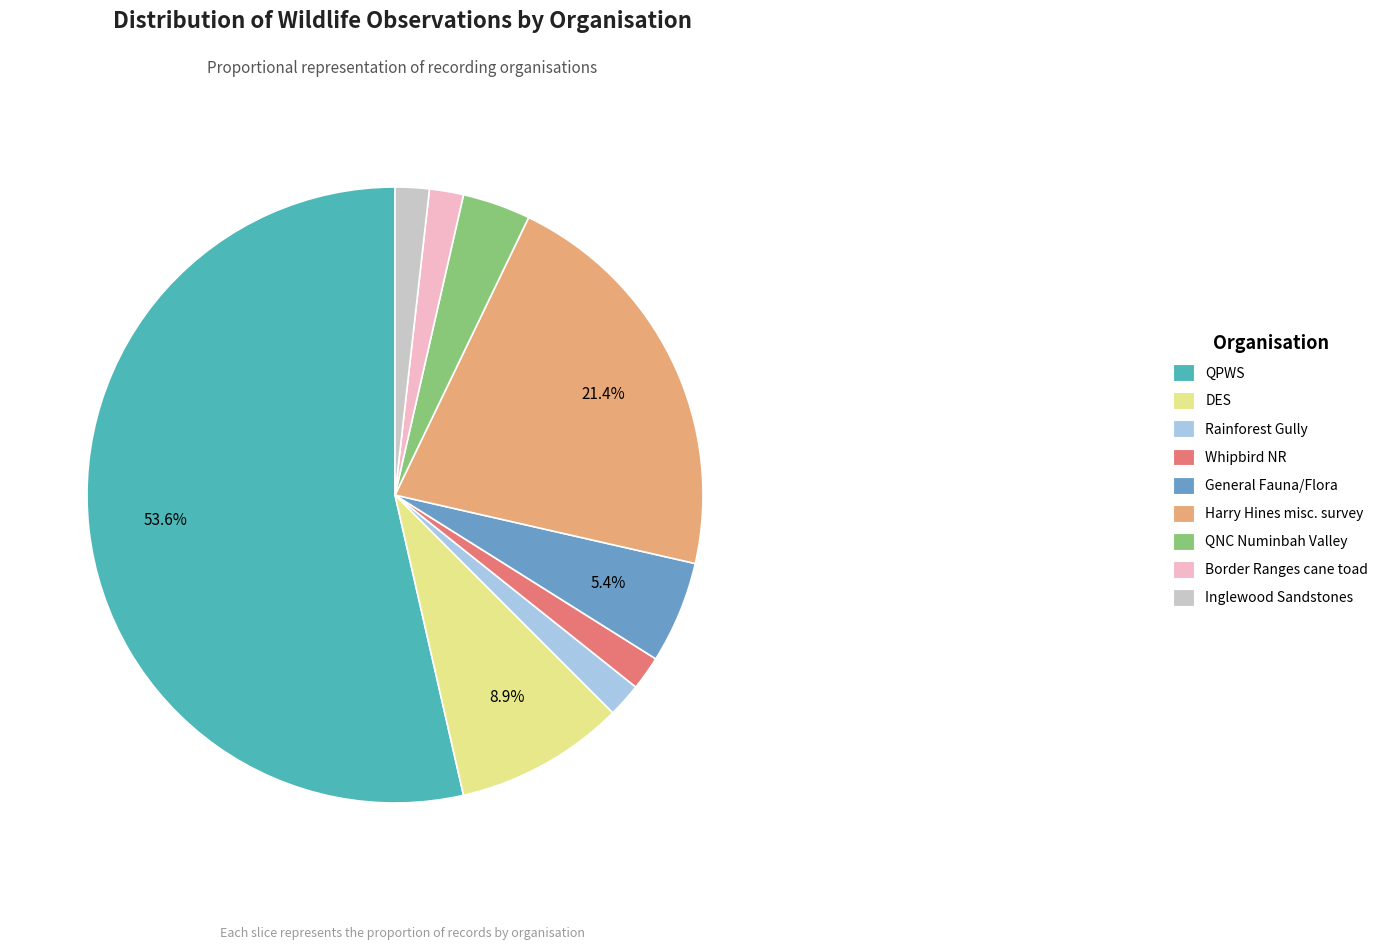

To the nearest percent, what is the difference between the largest and smallest slice percentages?

52%